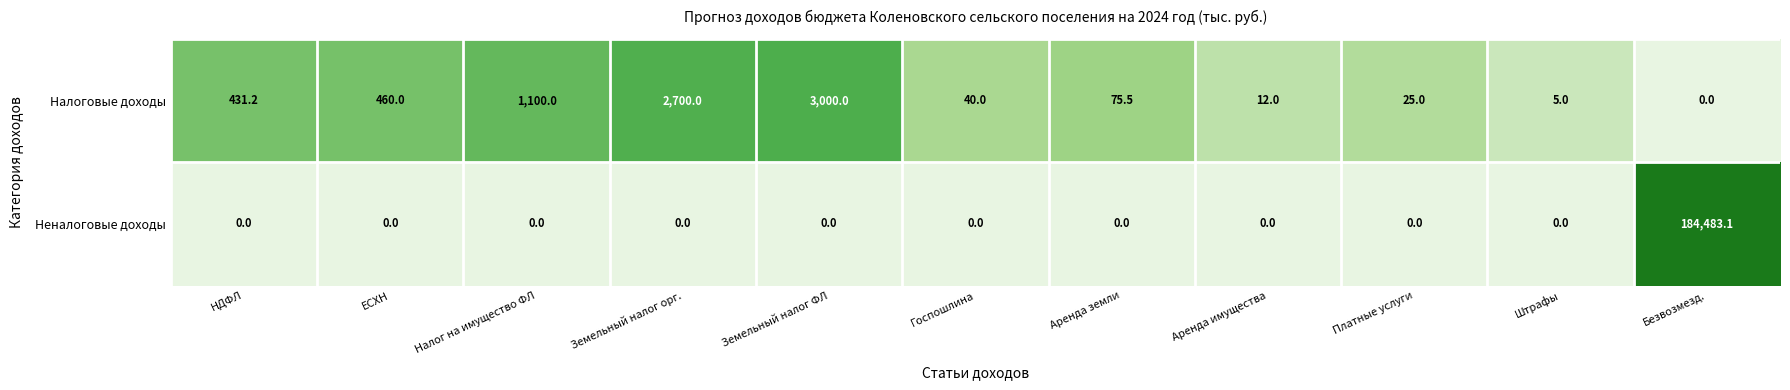

What is the sum of the Налоговые доходы values at Аренда земли and Госпошлина?

115.5